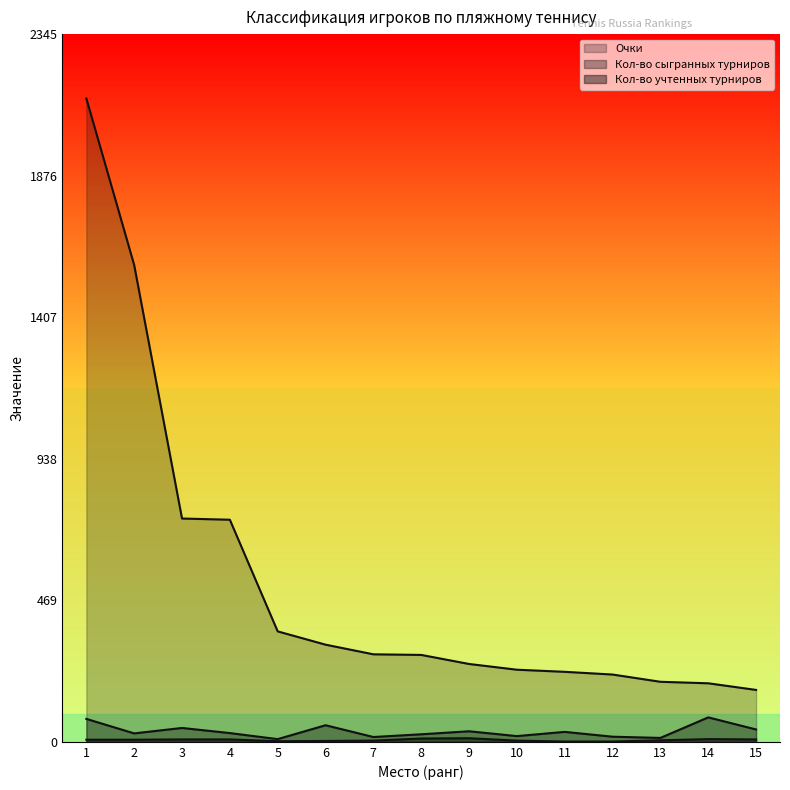

What is the value of the Кол-во учтенных турниров point at the 13th from the left?

5